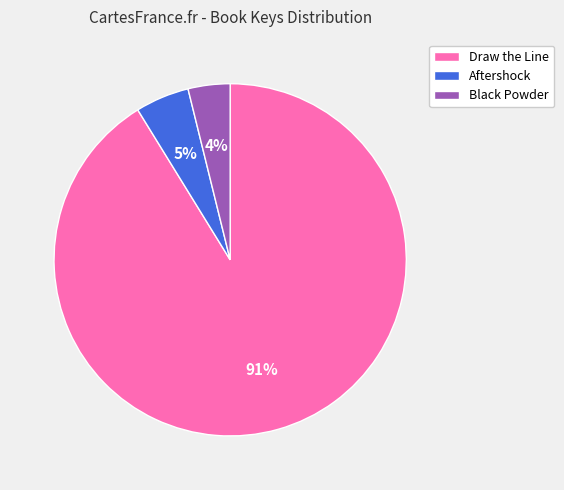

Does any single category account for the majority?

Yes